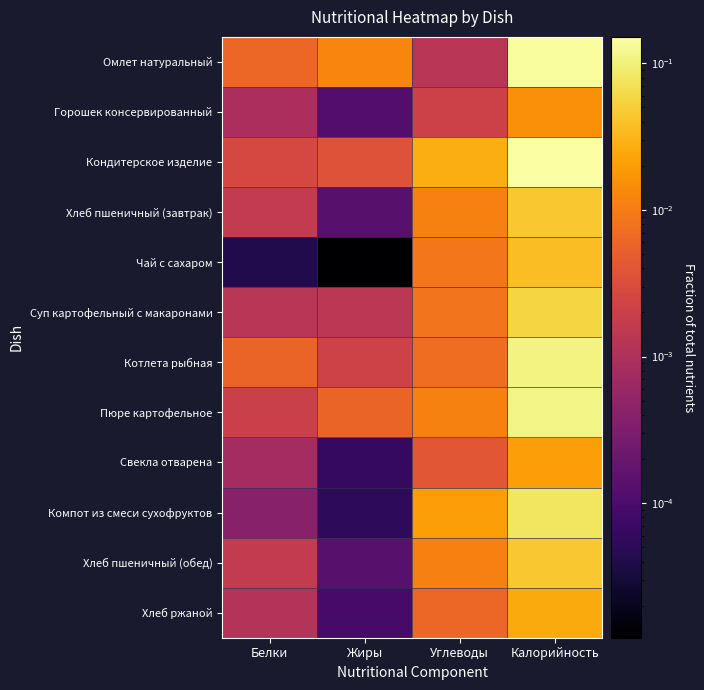

Reading right to left, what are all the values shown in this chart?

Омлет натуральный: Калорийность=0.1	Углеводы=0.0	Жиры=0.0	Белки=0.0
Горошек консервированный: Калорийность=0.0	Углеводы=0.0	Жиры=0.0	Белки=0.0
Кондитерское изделие: Калорийность=0.2	Углеводы=0.0	Жиры=0.0	Белки=0.0
Хлеб пшеничный (завтрак): Калорийность=0.0	Углеводы=0.0	Жиры=0.0	Белки=0.0
Чай с сахаром: Калорийность=0.0	Углеводы=0.0	Жиры=0.0	Белки=0.0
Суп картофельный с макаронами: Калорийность=0.1	Углеводы=0.0	Жиры=0.0	Белки=0.0
Котлета рыбная: Калорийность=0.1	Углеводы=0.0	Жиры=0.0	Белки=0.0
Пюре картофельное: Калорийность=0.1	Углеводы=0.0	Жиры=0.0	Белки=0.0
Свекла отварена: Калорийность=0.0	Углеводы=0.0	Жиры=0.0	Белки=0.0
Компот из смеси сухофруктов: Калорийность=0.1	Углеводы=0.0	Жиры=0.0	Белки=0.0
Хлеб пшеничный (обед): Калорийность=0.0	Углеводы=0.0	Жиры=0.0	Белки=0.0
Хлеб ржаной: Калорийность=0.0	Углеводы=0.0	Жиры=0.0	Белки=0.0